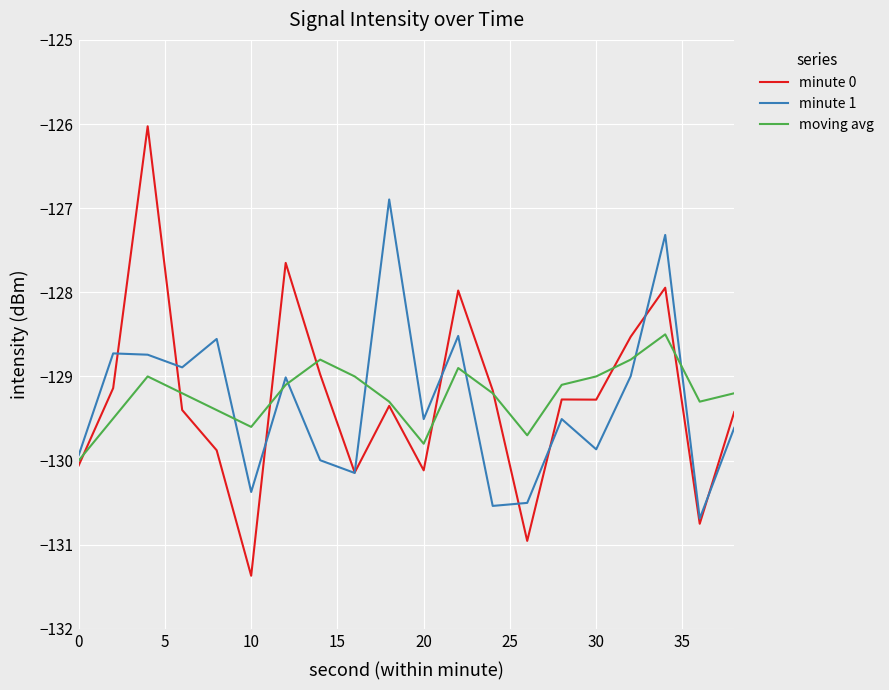

What is the smallest value displayed?

-131.4